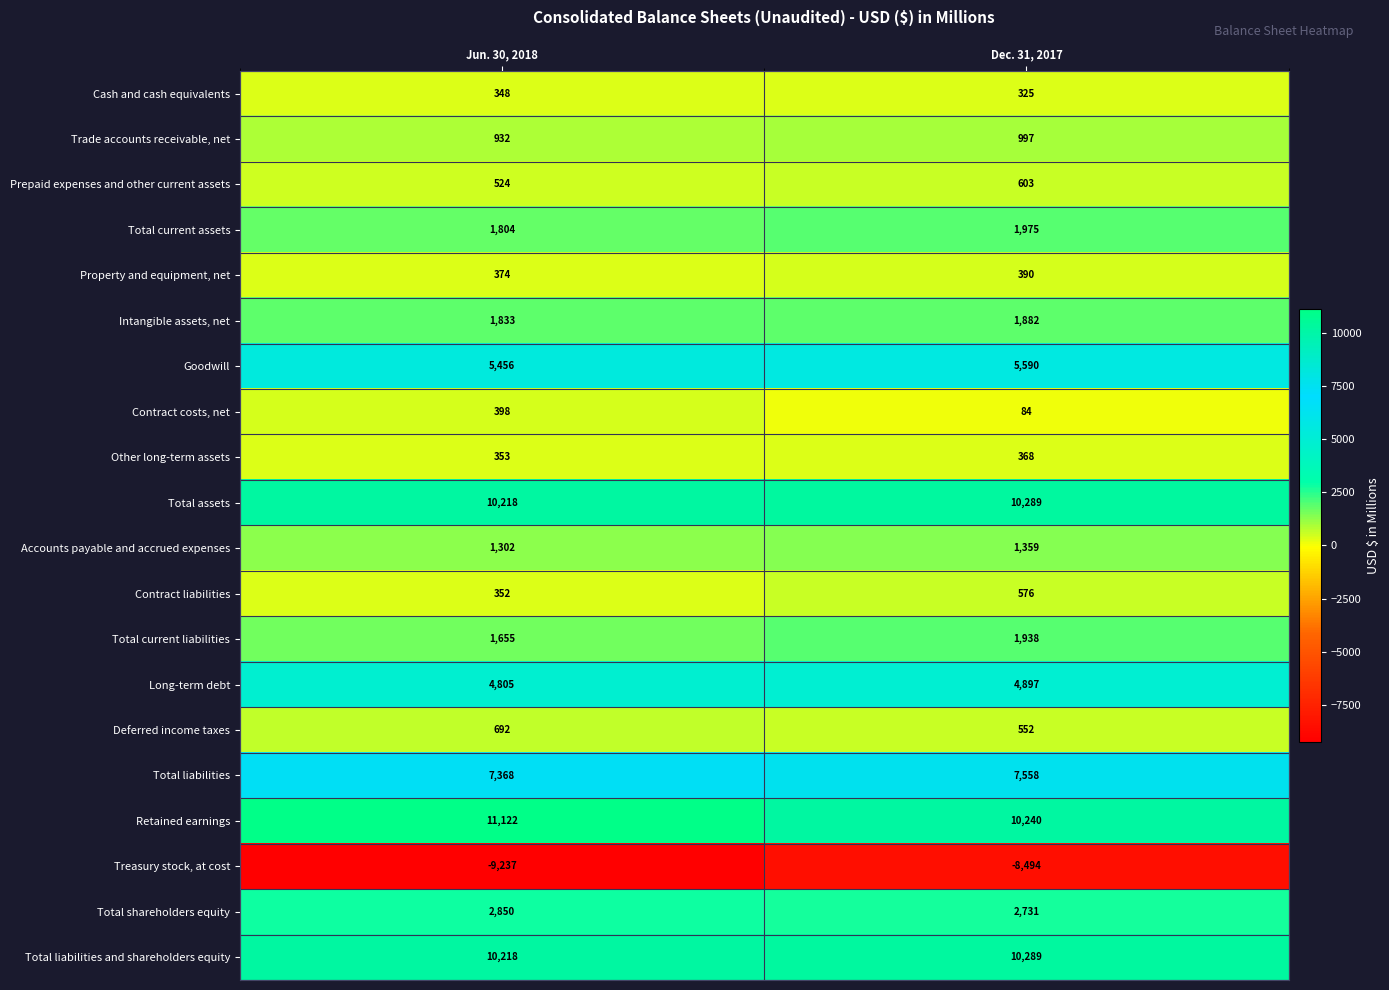

Count the number of categories in the chart.

2